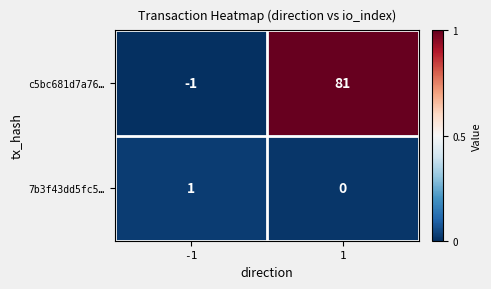

Count the number of categories in the chart.

2